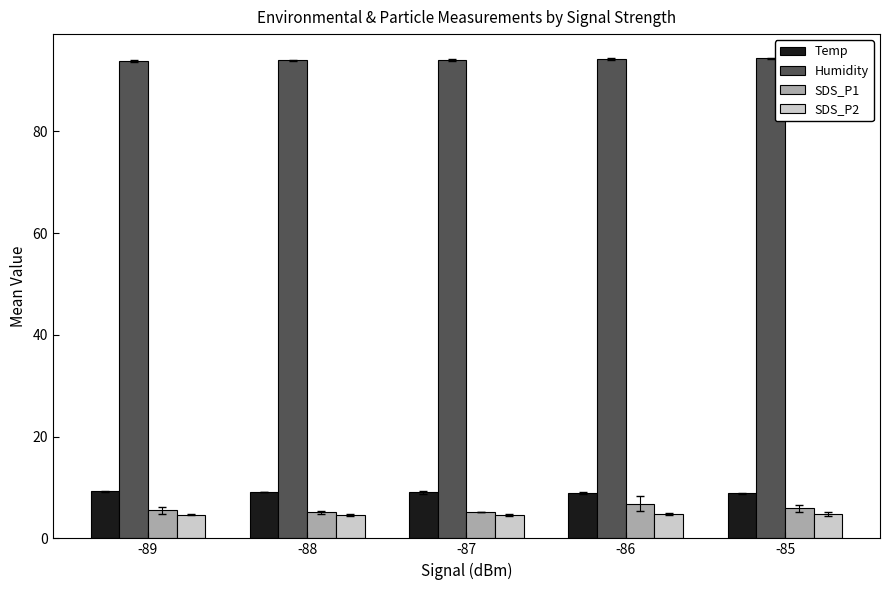

What is the total value across all series at -87?

112.9